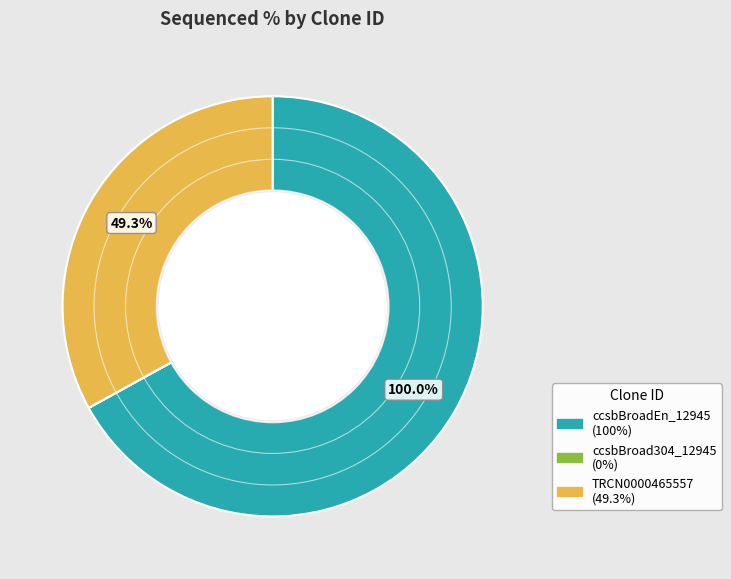

Does ccsbBroadEn_12945 represent more than half of the total?

Yes